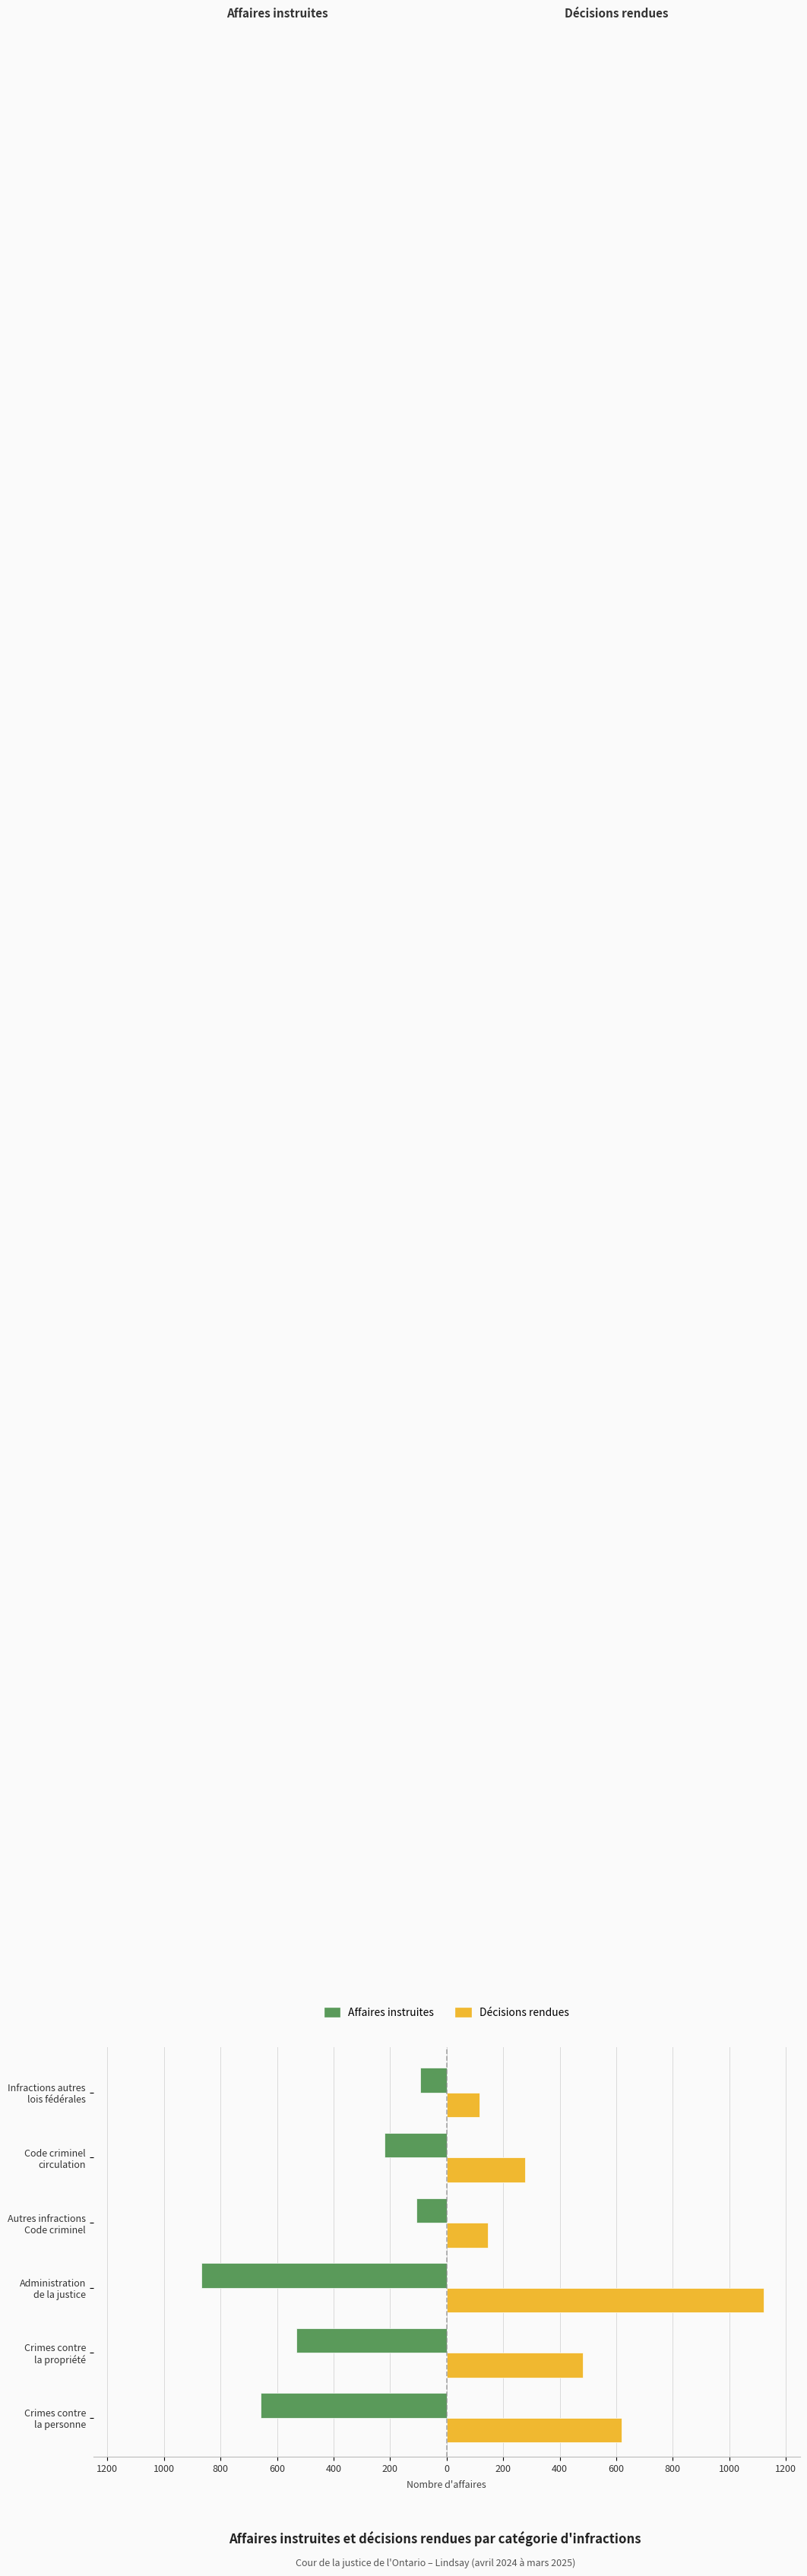

What are all the series names shown in the legend?

Affaires instruites, Décisions rendues